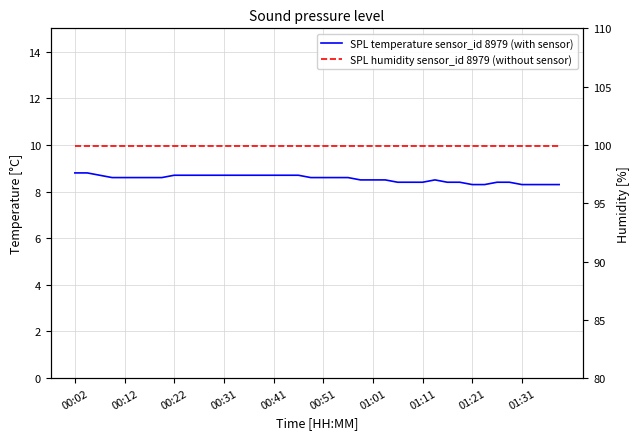

What is the minimum value shown in the chart?

8.3